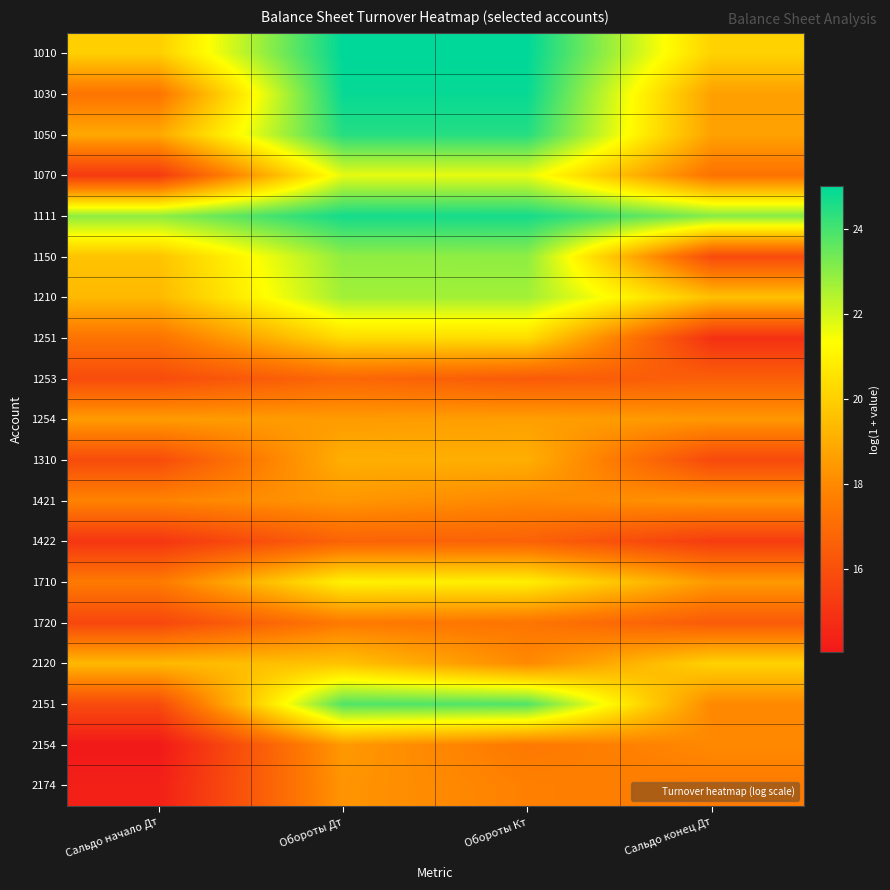

What is the total value across all series at Обороты Кт?

390.6